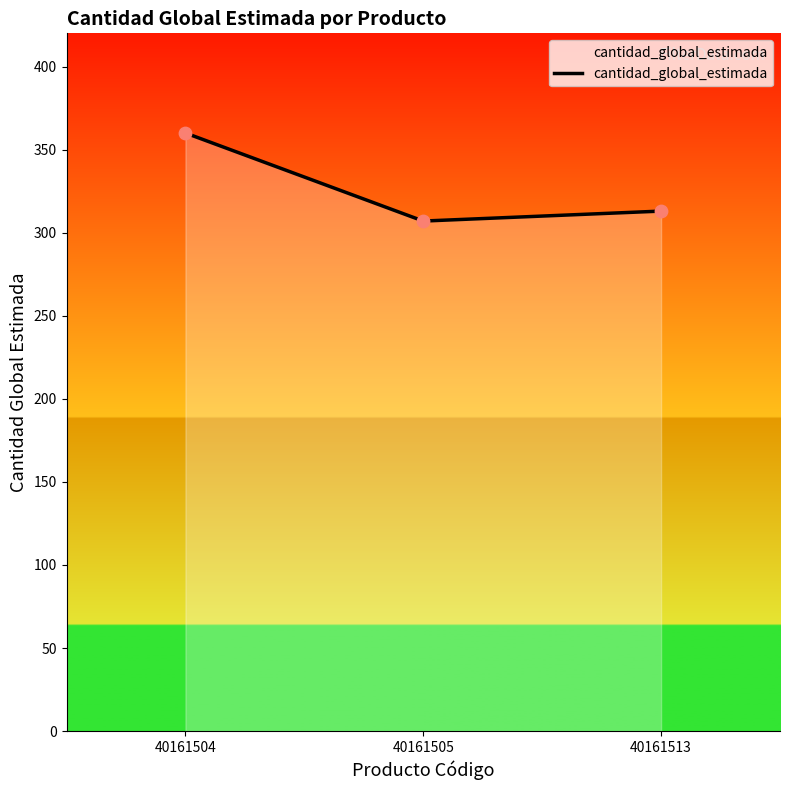

What is the ratio of the value at 40161513 to the value at 40161505?

1.0